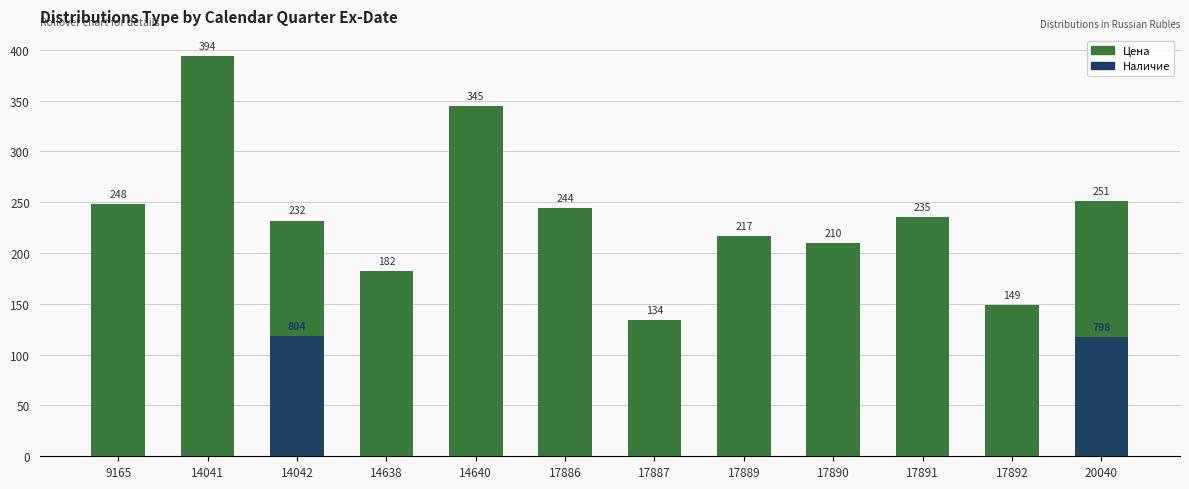

Rank the series by their average value, from highest to lowest.

Цена, Наличие